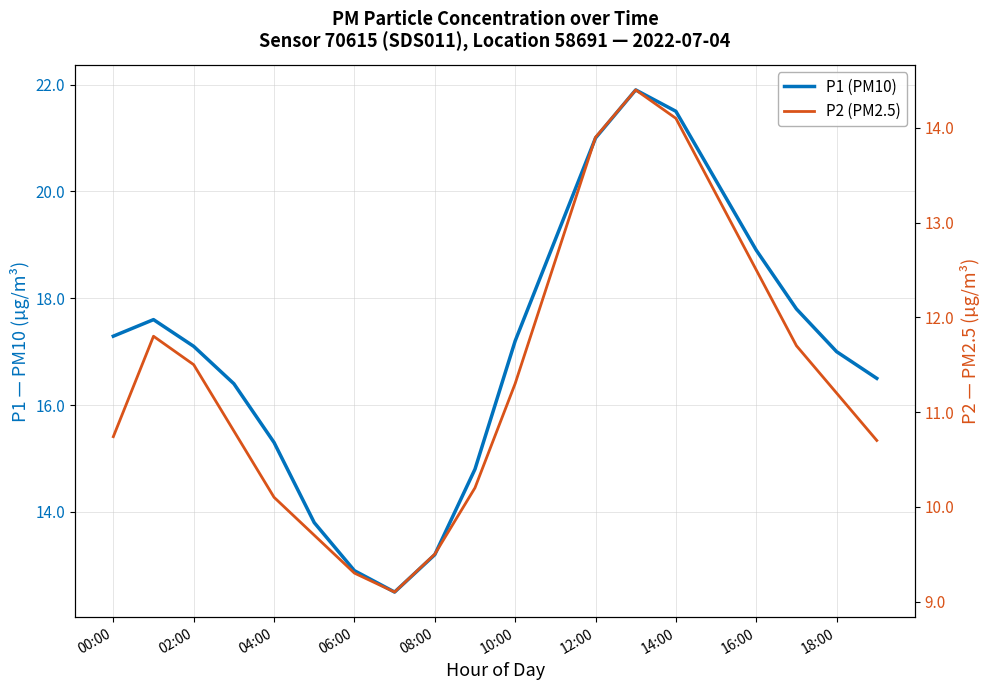

What is the maximum value shown in the chart?

21.9